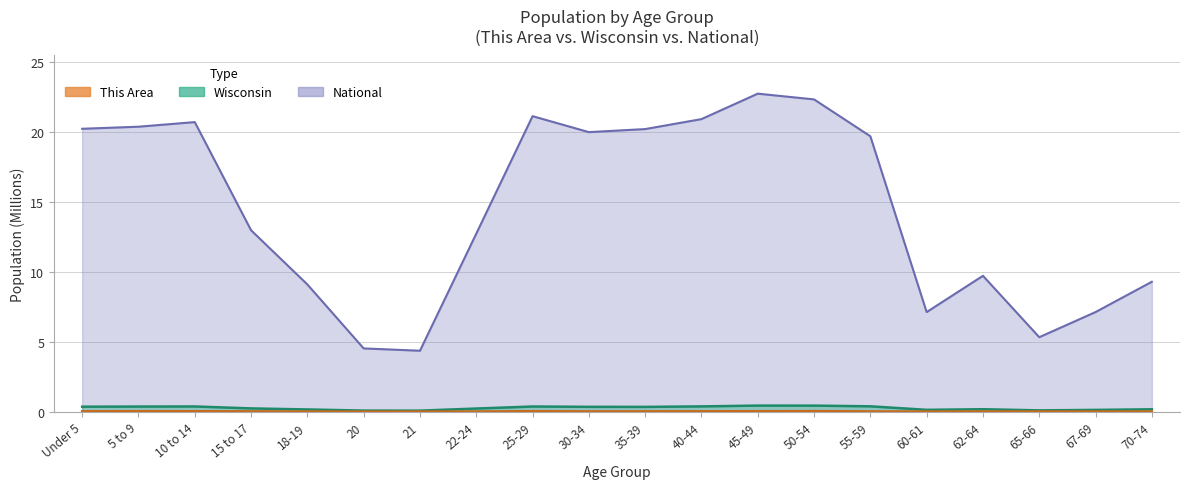

What are all the series names shown in the legend?

This Area, Wisconsin, National